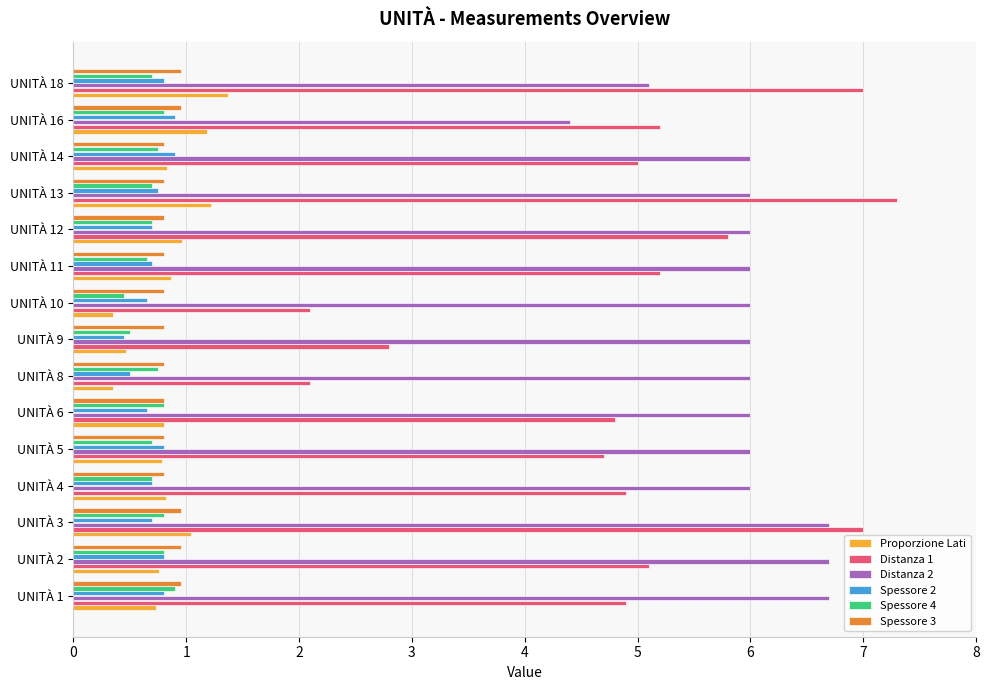

Which category has the highest value across all series?

UNITÀ 13